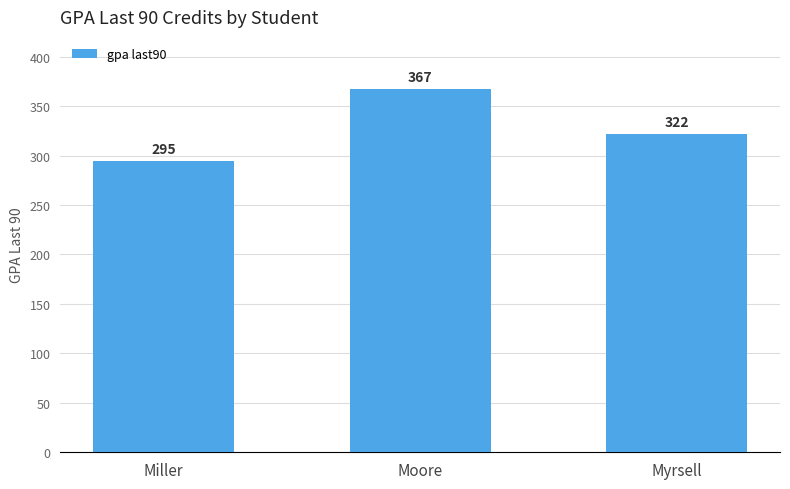

What is the sum of the values at Moore and Miller?

662